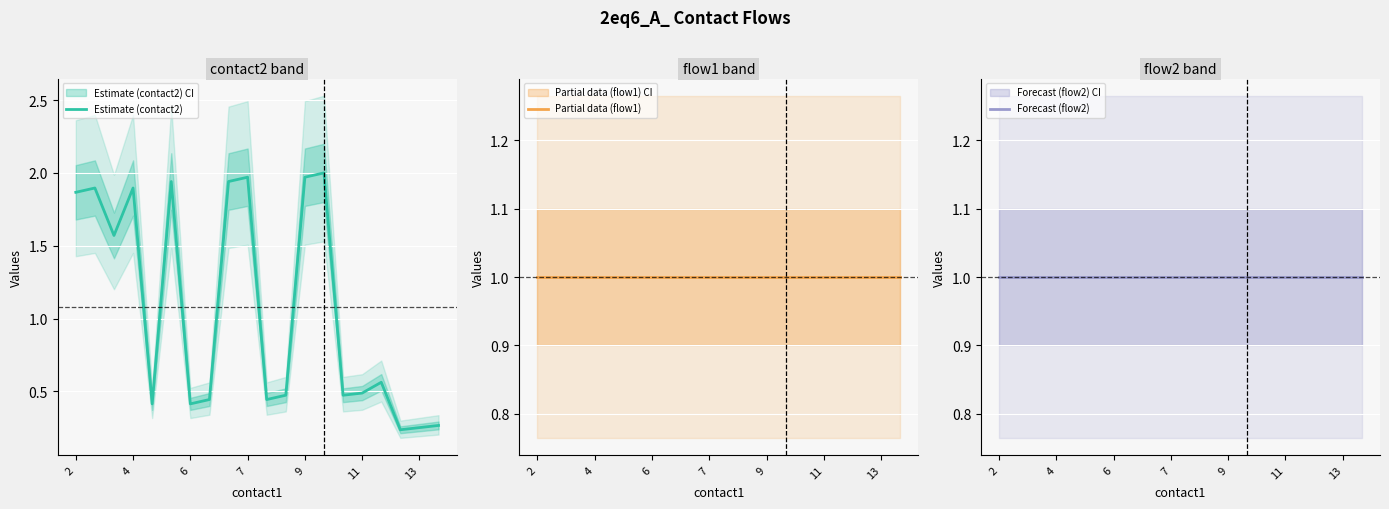

Reading left to right, extract all data points from this chart.

Estimate (contact2): 1.9	1.9	1.6	1.9	0.4	1.9	0.4	0.4	1.9	2.0	0.4	0.5	2.0	2.0	0.5	0.5	0.6	0.2	0.3	0.3
Partial data (flow1): 1.0	1.0	1.0	1.0	1.0	1.0	1.0	1.0	1.0	1.0	1.0	1.0	1.0	1.0	1.0	1.0	1.0	1.0	1.0	1.0
Forecast (flow2): 1.0	1.0	1.0	1.0	1.0	1.0	1.0	1.0	1.0	1.0	1.0	1.0	1.0	1.0	1.0	1.0	1.0	1.0	1.0	1.0